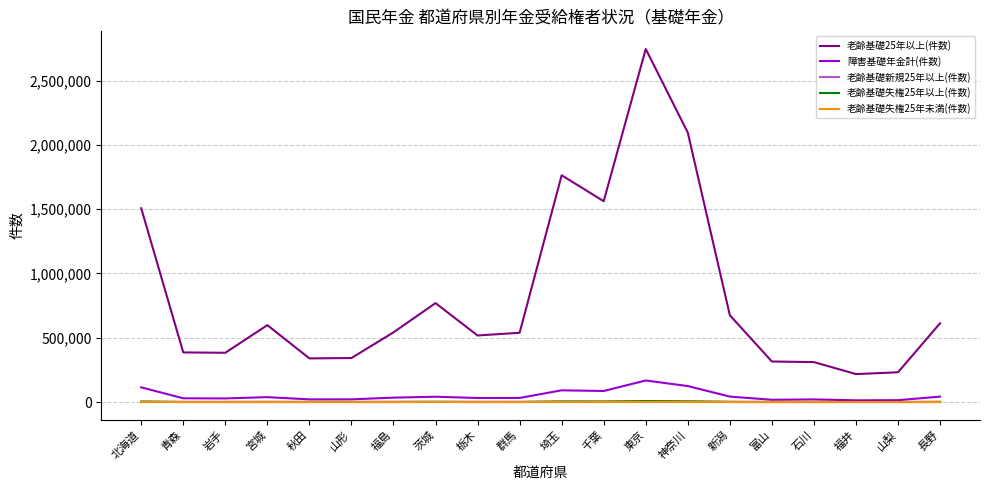

Which series has the largest range (max minus min)?

老齢基礎25年以上(件数)